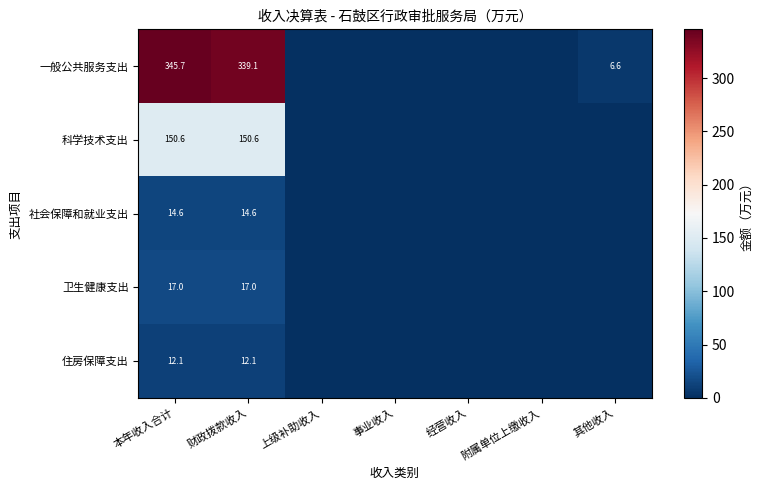

What is the difference between the highest and lowest values at 财政拨款收入?

327.0